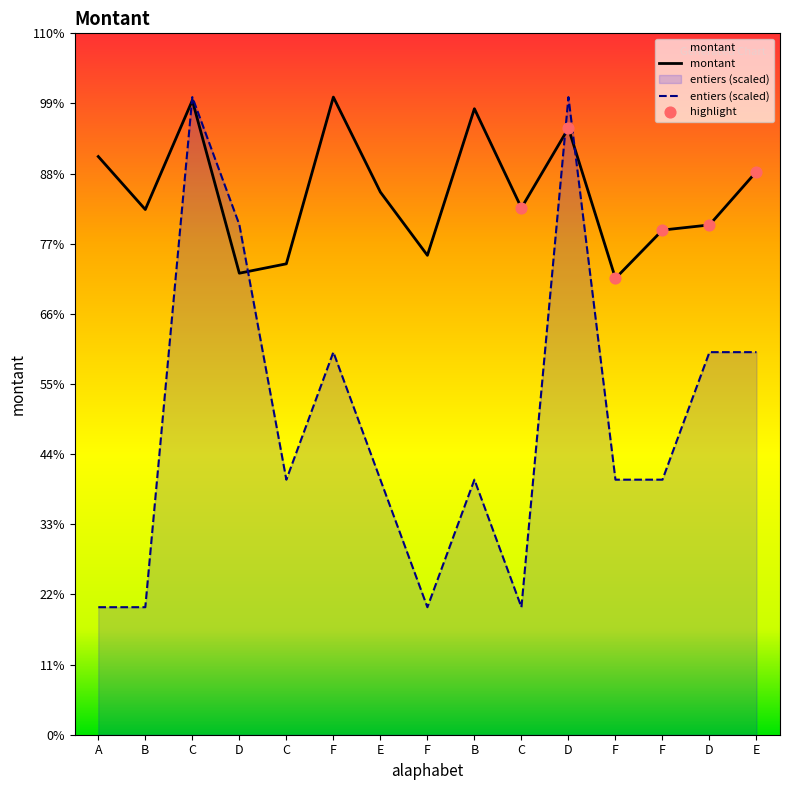

At how many categories does at least one series exceed 2485?

6